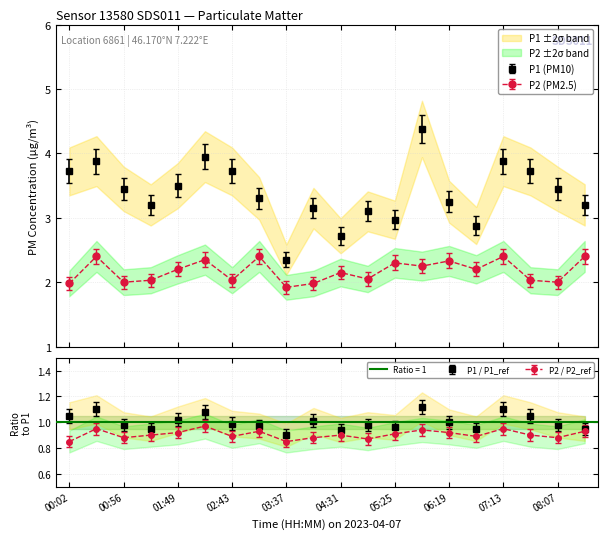

What is the difference between the P1 values at 04:04 and 00:56?

0.3